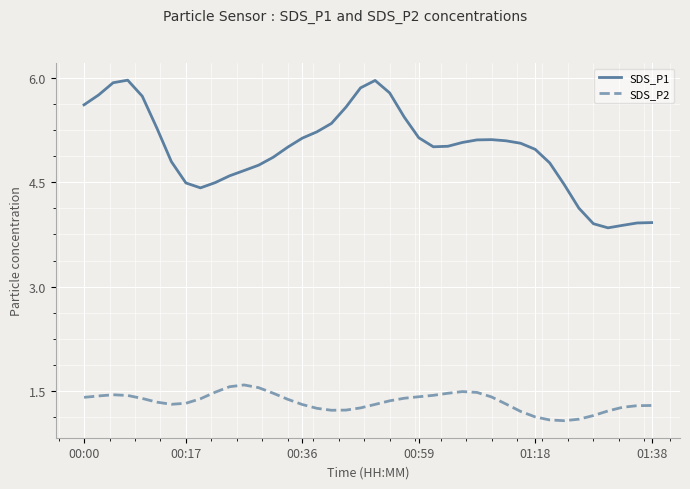

Does the chart display data point markers on the line(s)?

No